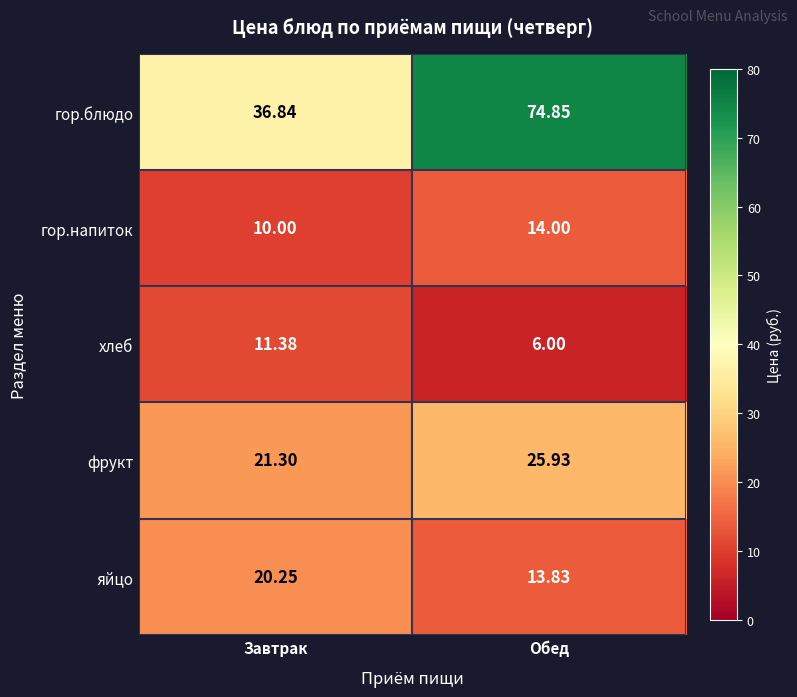

At which label is гор.напиток closest to 12?

Завтрак